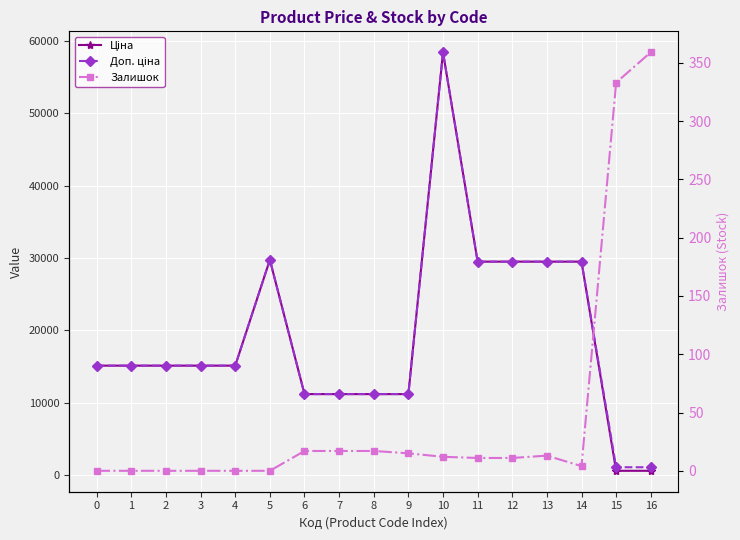

At which label is Ціна closest to 29508?

11